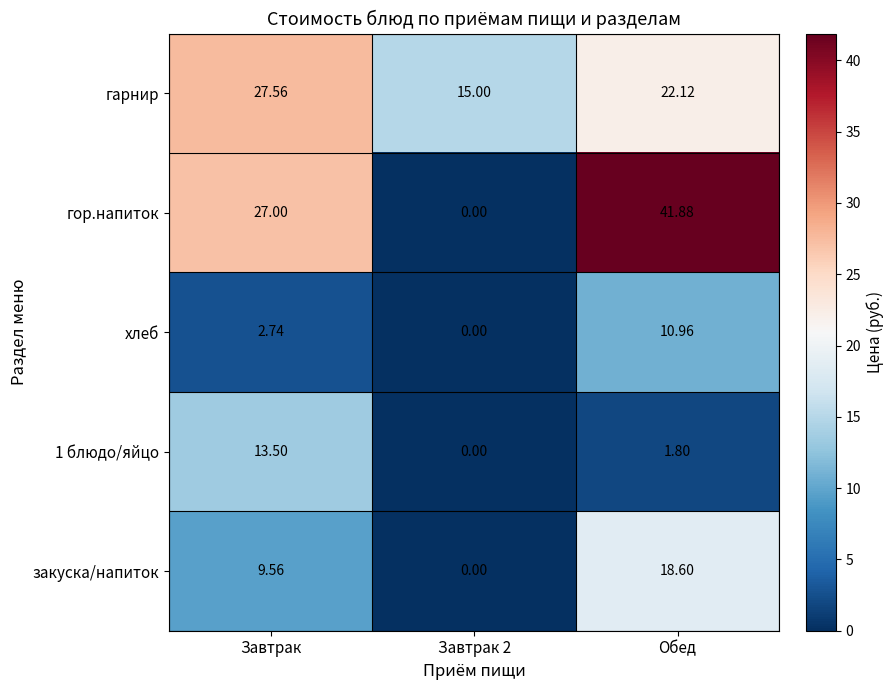

At how many categories does at least one series exceed 20?

2